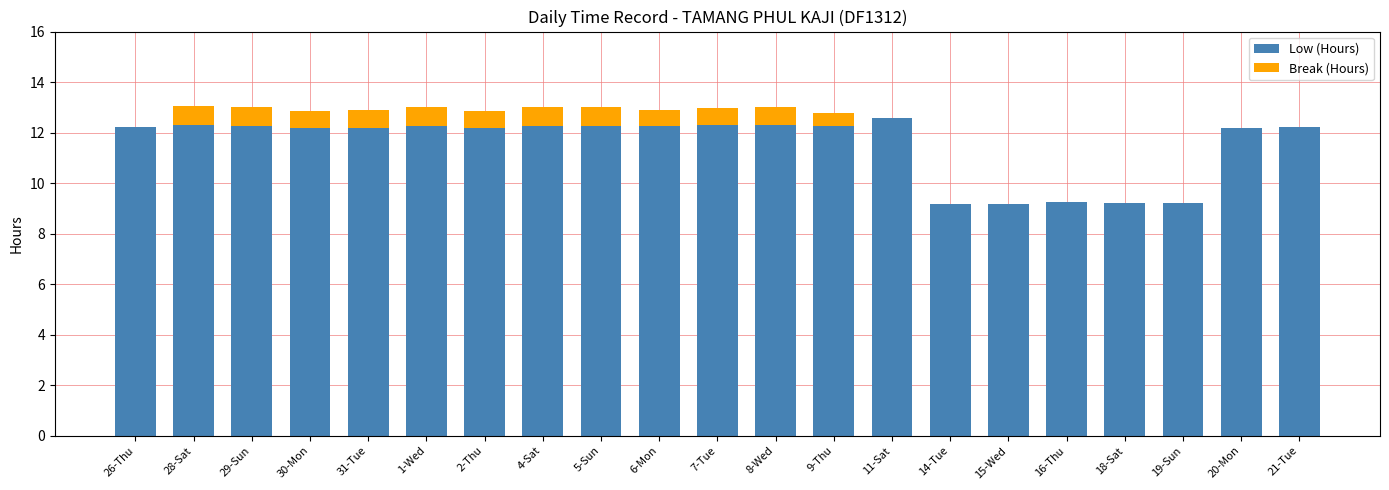

What is the sum of all Low (Hours) values?

242.3